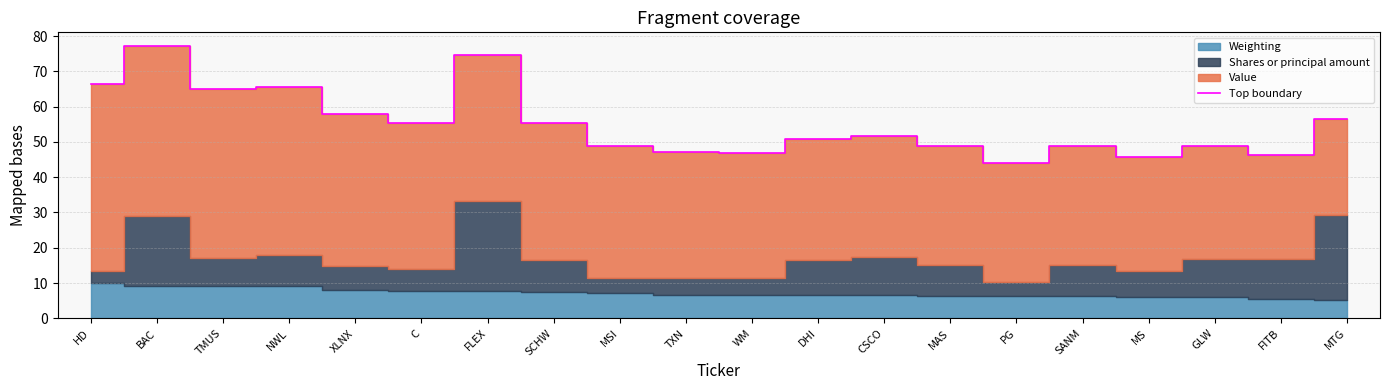

Rank the categories by value from lowest to highest.

PG, MS, FITB, WM, TXN, SANM, GLW, MSI, MAS, DHI, CSCO, SCHW, C, MTG, XLNX, TMUS, NWL, HD, FLEX, BAC